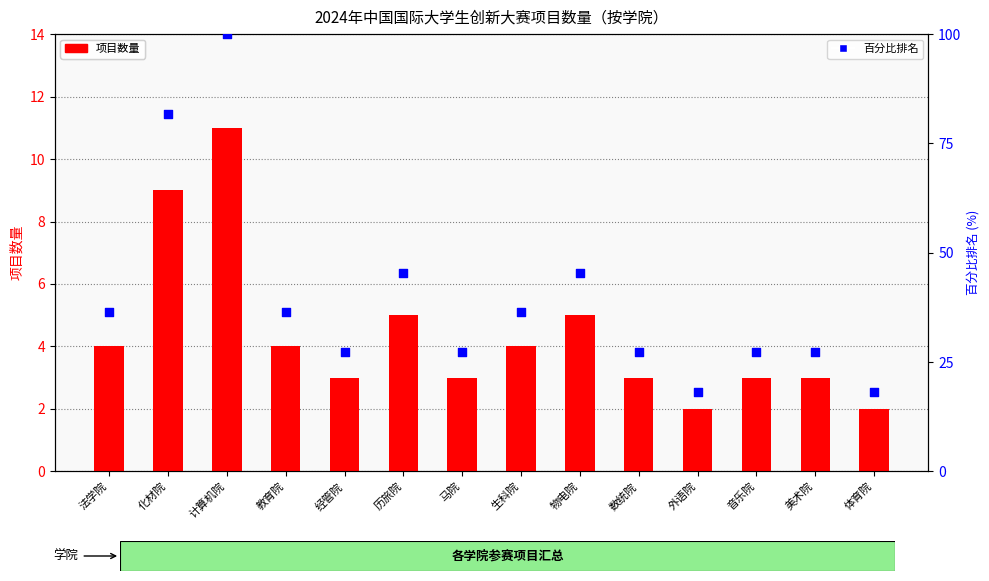

Which series has the largest Y range (max minus min)?

百分比排名